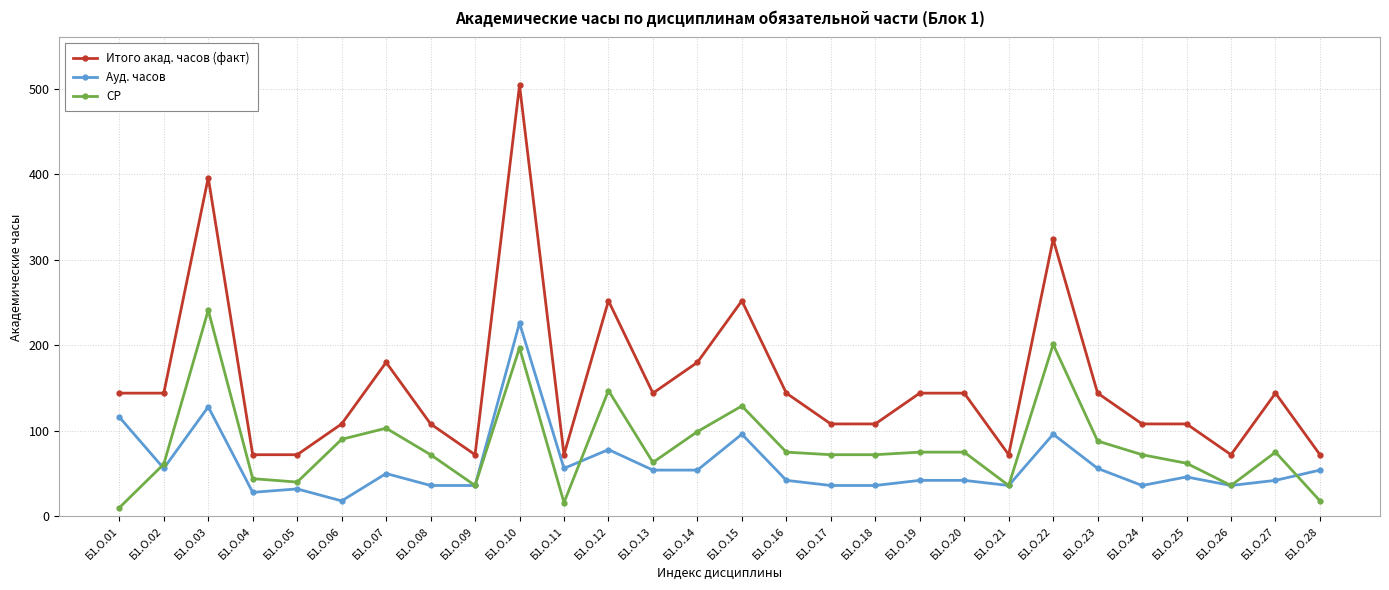

What are all the series names shown in the legend?

Итого акад. часов (факт), Ауд. часов, СР